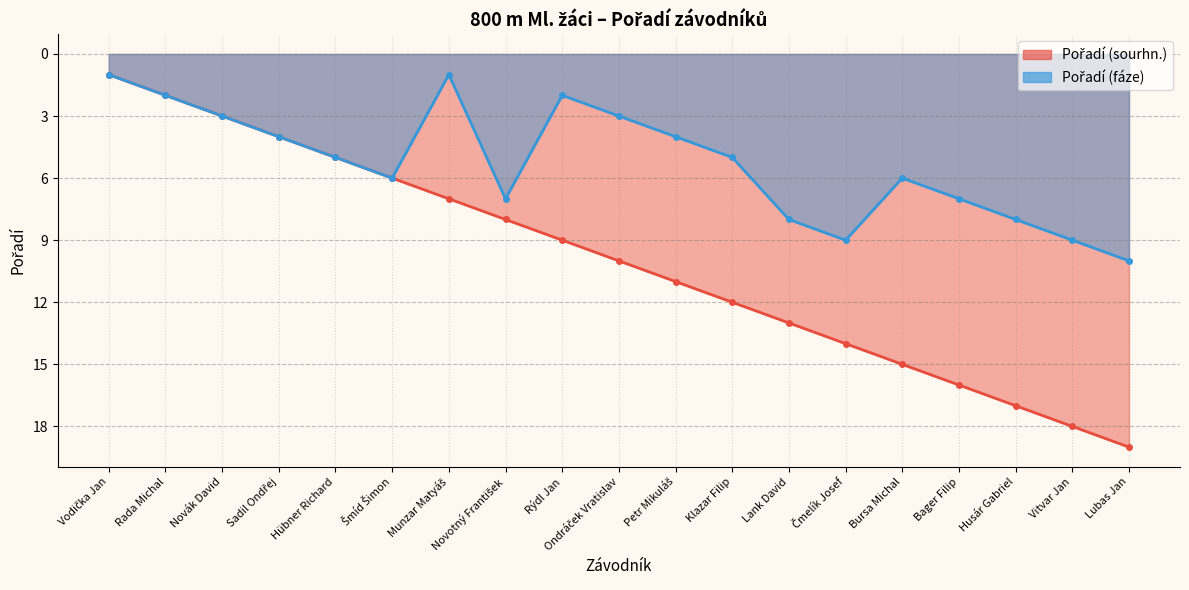

Reading left to right, extract all data points from this chart.

Pořadí (sourhn.): 1	2	3	4	5	6	7	8	9	10	11	12	13	14	15	16	17	18	19
Pořadí (fáze): 1	2	3	4	5	6	1	7	2	3	4	5	8	9	6	7	8	9	10